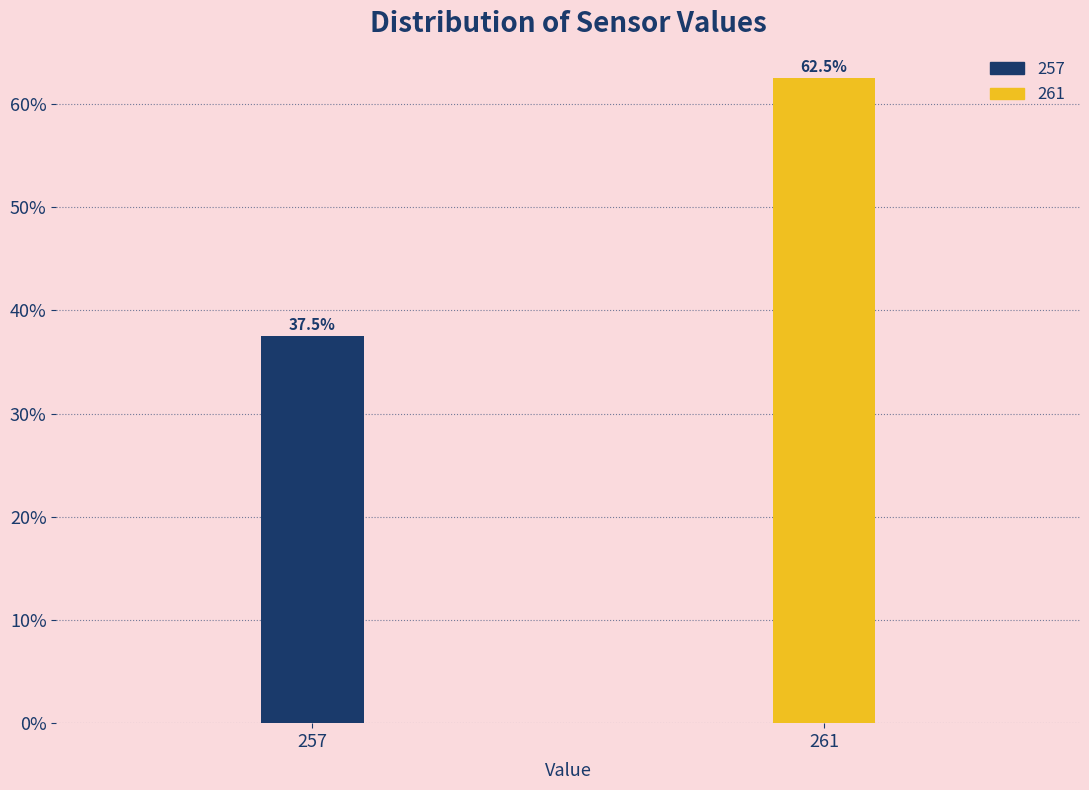

Reading left to right, list all the values displayed in this chart.

37.5	62.5